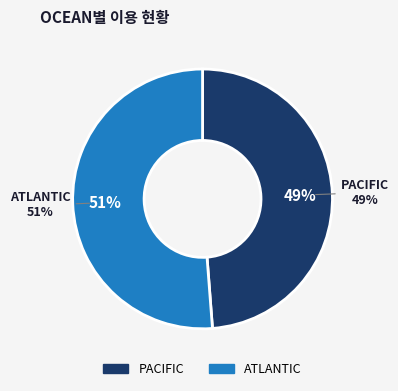

Is 7 the majority of the pie?

No